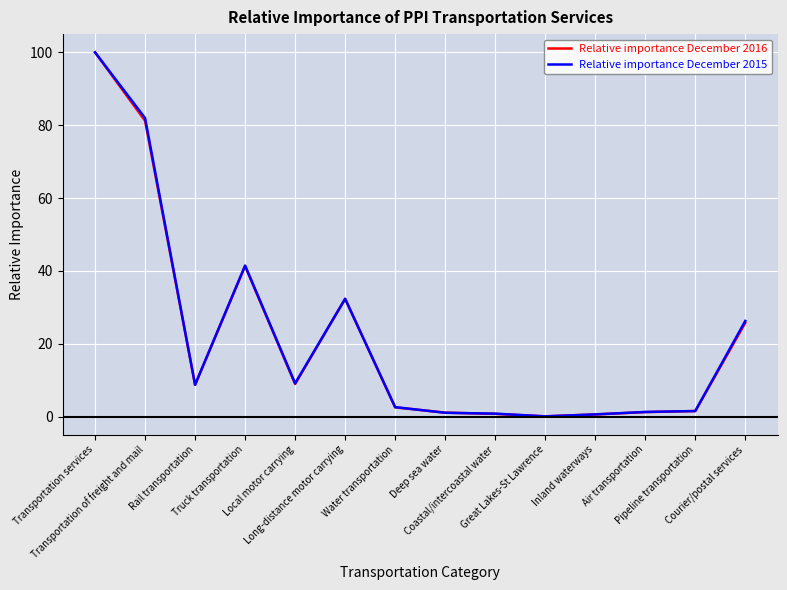

Which series has the largest range (max minus min)?

Relative importance December 2016